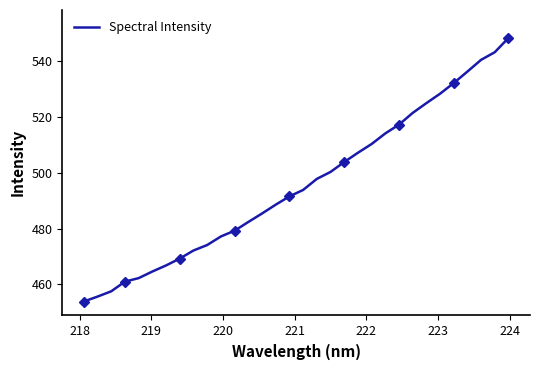

What is the lowest value of the Spectral Intensity series?

453.9